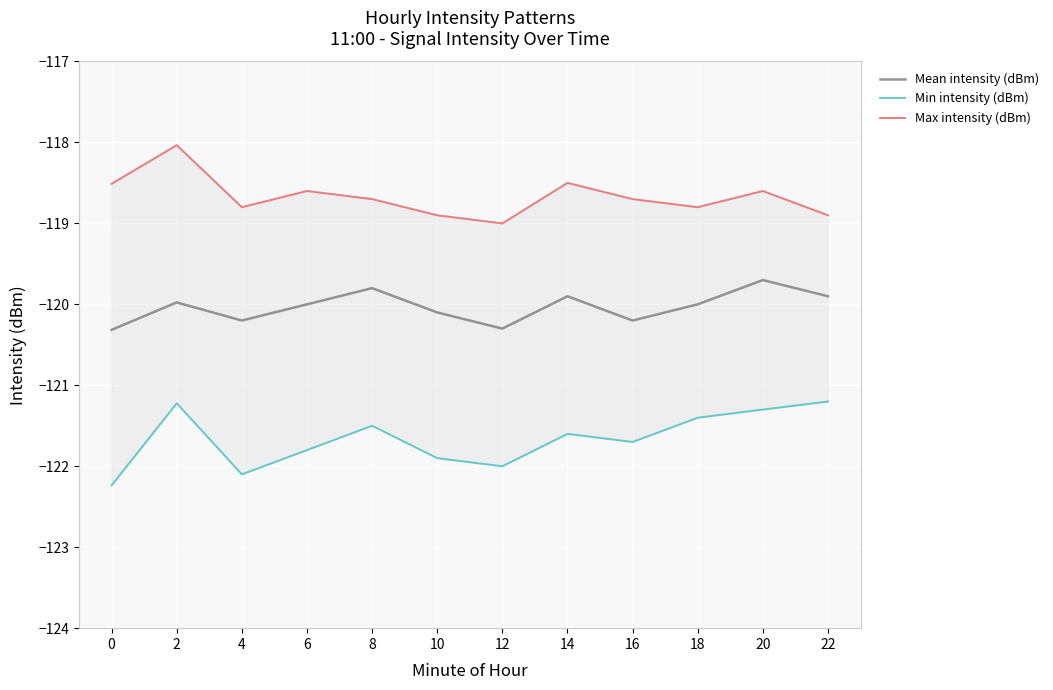

The Mean intensity (dBm) series shows -119.9 at 22. True or false?

True